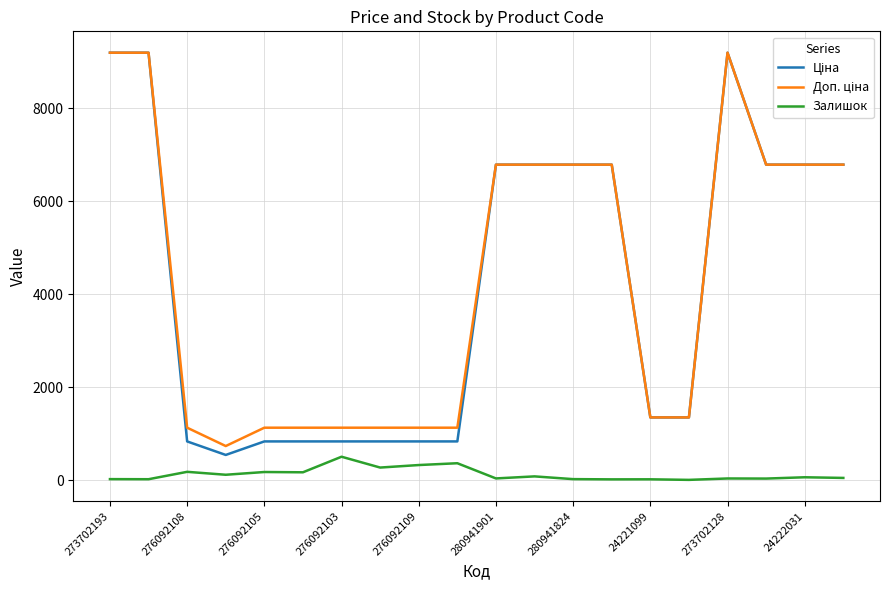

Does the chart display data point markers on the line(s)?

No